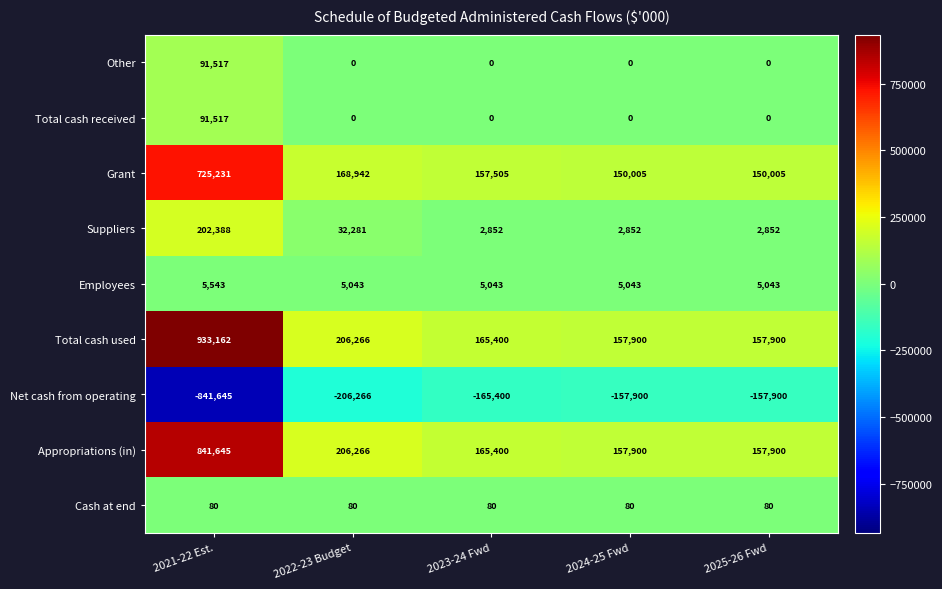

The value of Other at 2022-23 Budget is 0. True or false?

True